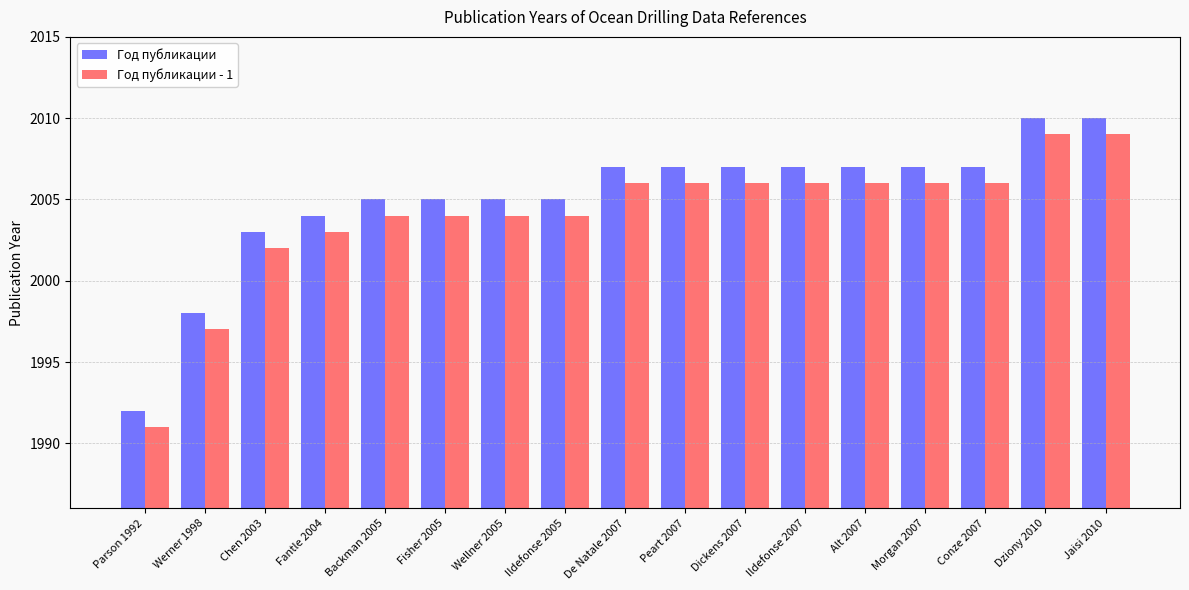

What is the total value across all series at Chen 2003?

4005